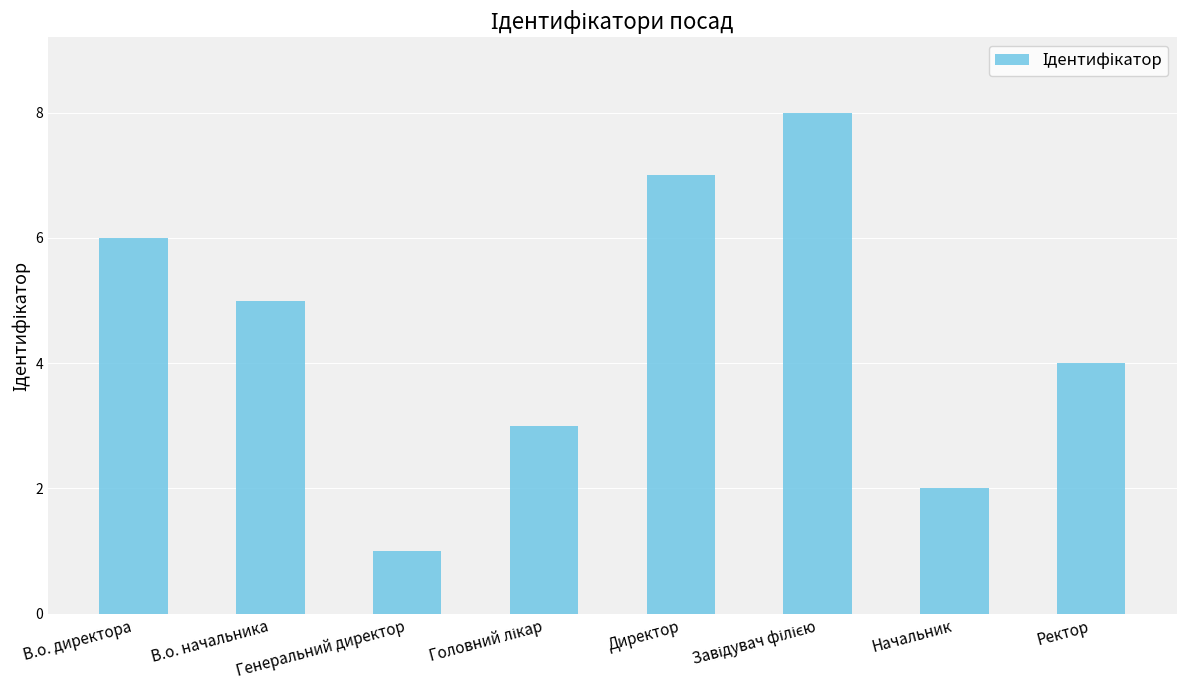

True or false: the data shows 3 at В.о. начальника.

False